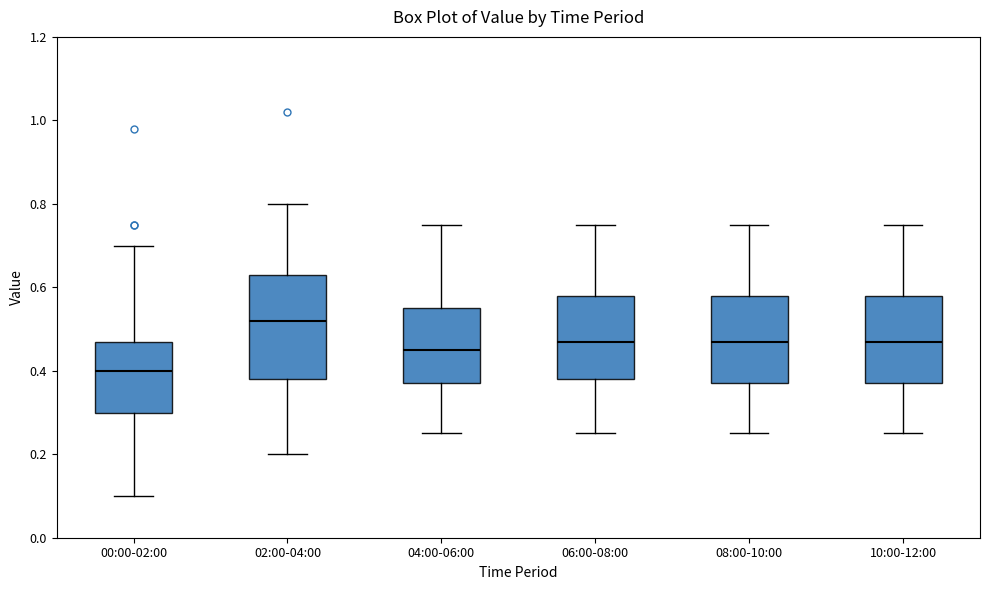

Reading left to right, read every box against the y-axis: the position of its median line, the range the box covers, and the ends of its whiskers. The values are not printed on the chart, so give them approximately, as read against the axis.

00:00-02:00: median 0.40, box 0.30 to 0.48, whiskers 0.10 to 0.70
02:00-04:00: median 0.52, box 0.38 to 0.64, whiskers 0.20 to 0.80
04:00-06:00: median 0.46, box 0.38 to 0.56, whiskers 0.26 to 0.76
06:00-08:00: median 0.48, box 0.38 to 0.58, whiskers 0.26 to 0.76
08:00-10:00: median 0.48, box 0.38 to 0.58, whiskers 0.26 to 0.76
10:00-12:00: median 0.48, box 0.38 to 0.58, whiskers 0.26 to 0.76